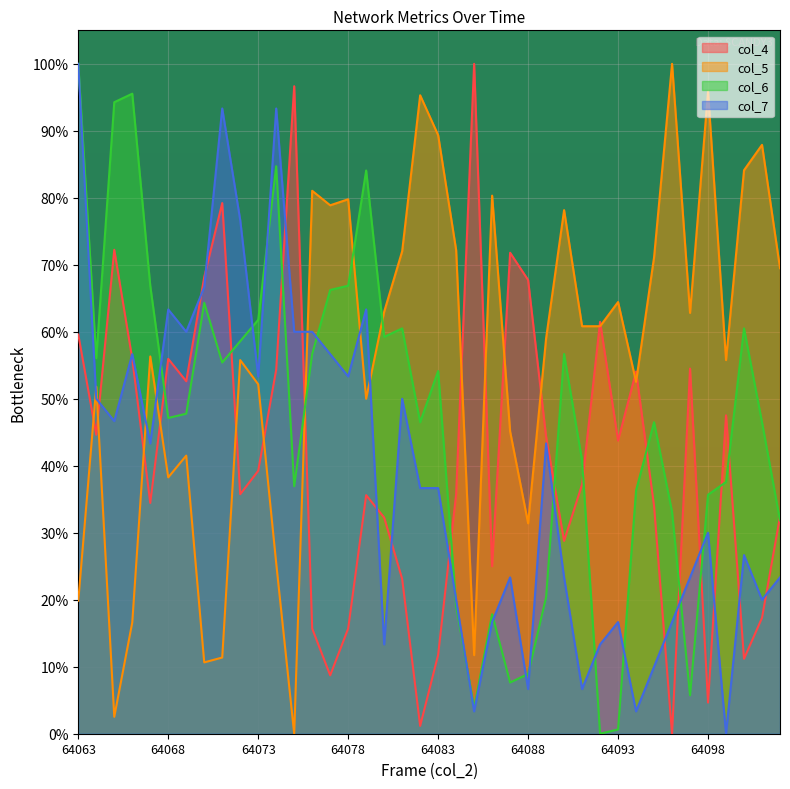

At which category does the chart reach its peak across all series?

64085